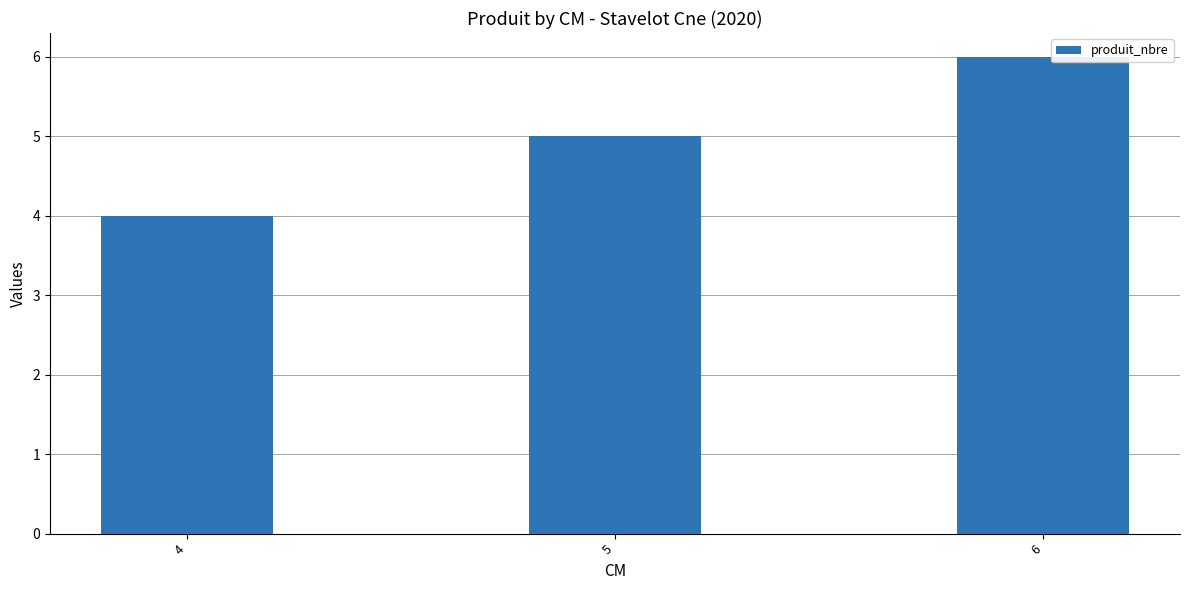

Which has a higher value, 6 or 4?

6